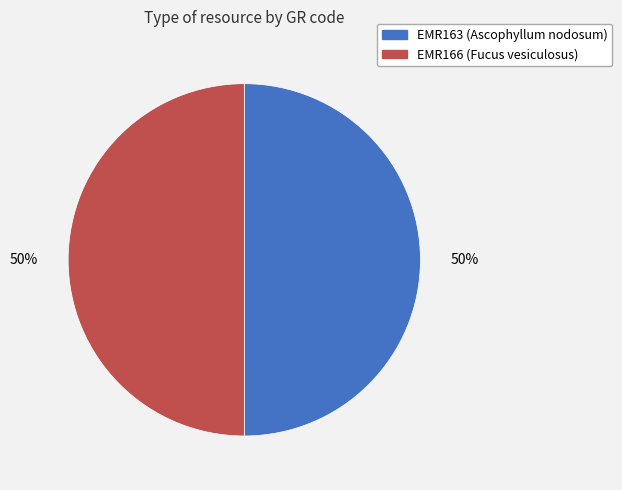

What percentage is the EMR166 (Fucus vesiculosus) slice, to the nearest percent?

50%